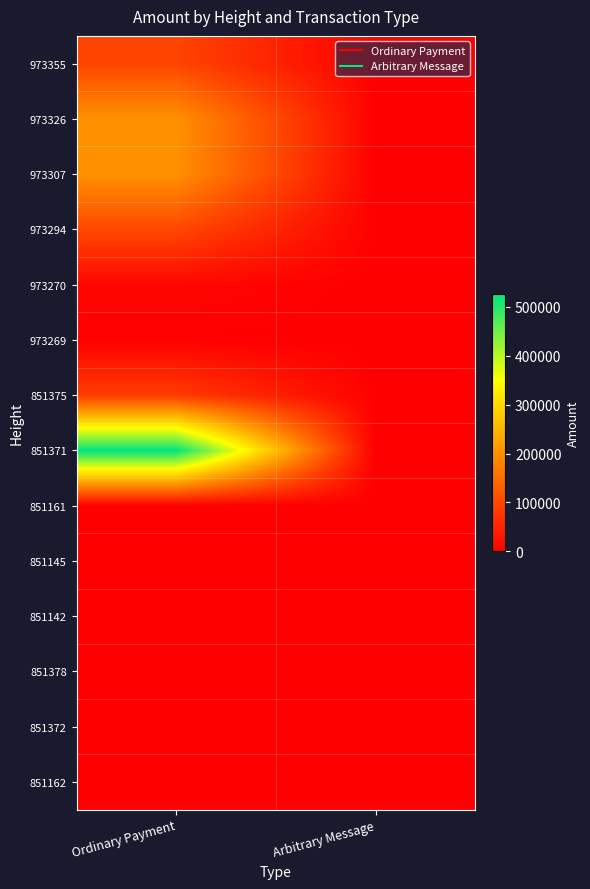

What is the greatest value displayed?

525822.6